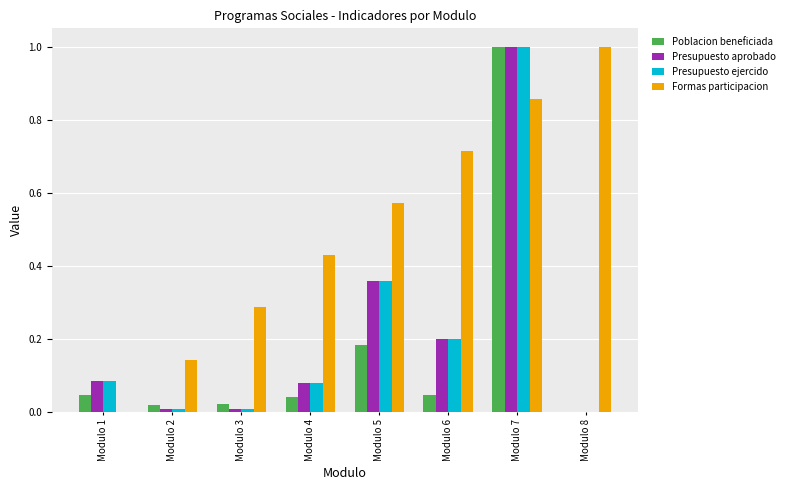

Is it true that Poblacion beneficiada equals 0.0 at Modulo 1?

True